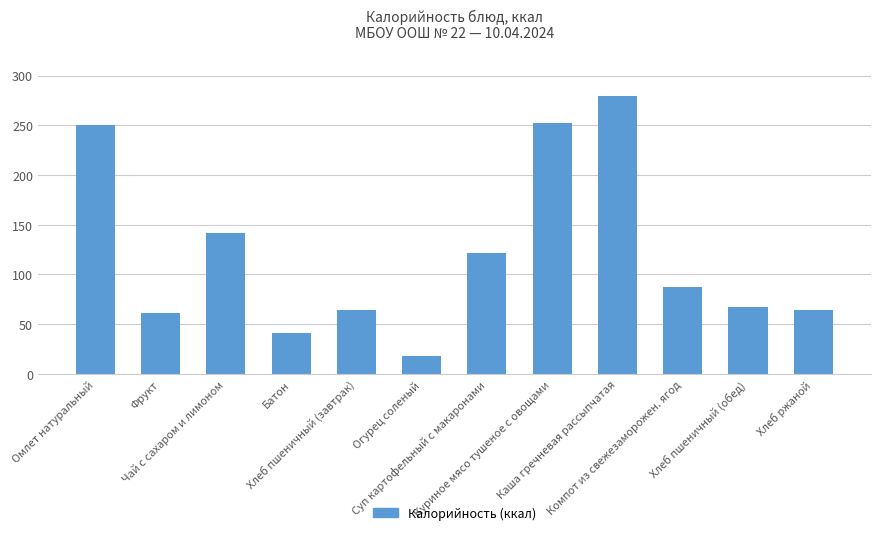

Where does the data first go above 87?

Омлет натуральный